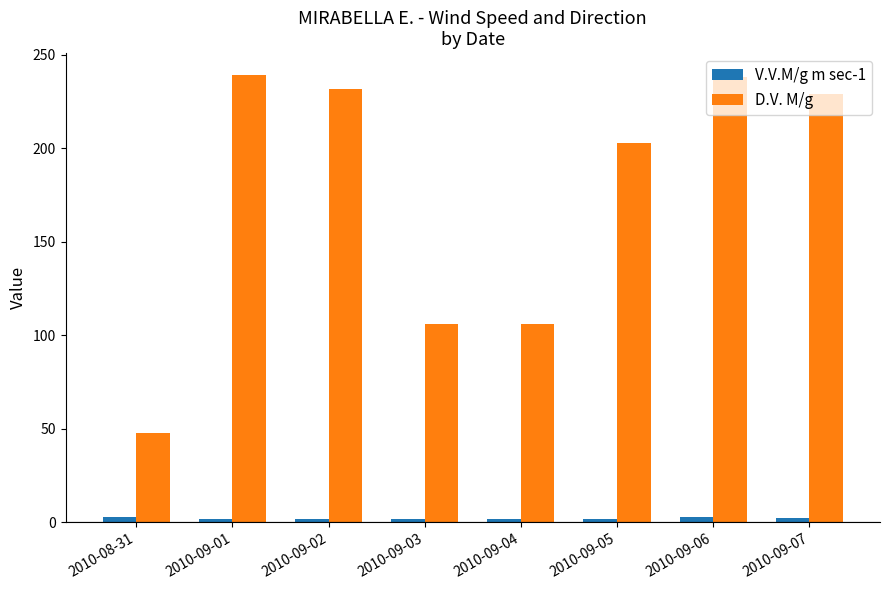

What is the sum of all D.V. M/g values?

1401.0